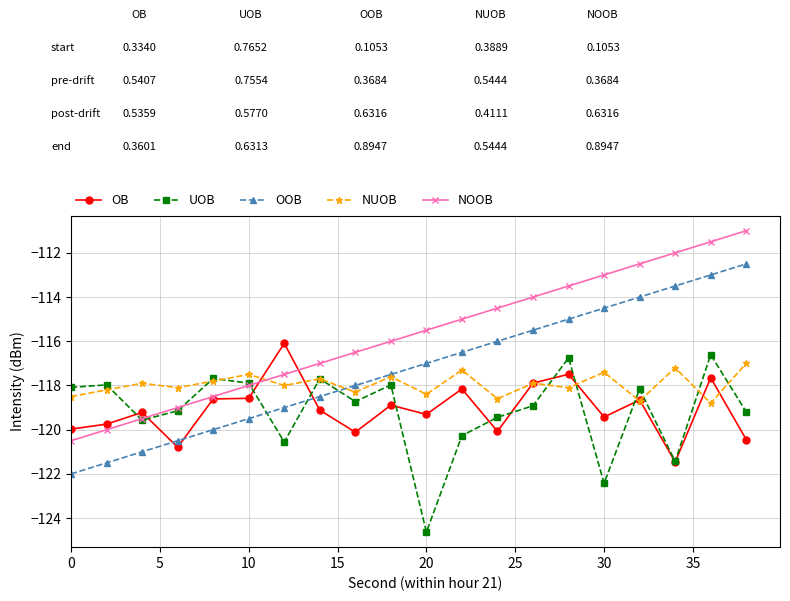

What is the maximum value for UOB?

-116.6